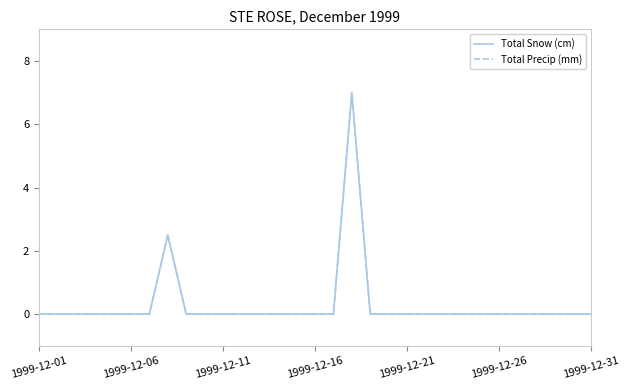

True or false: Total Precip (mm) and Total Snow (cm) cross at least once.

False